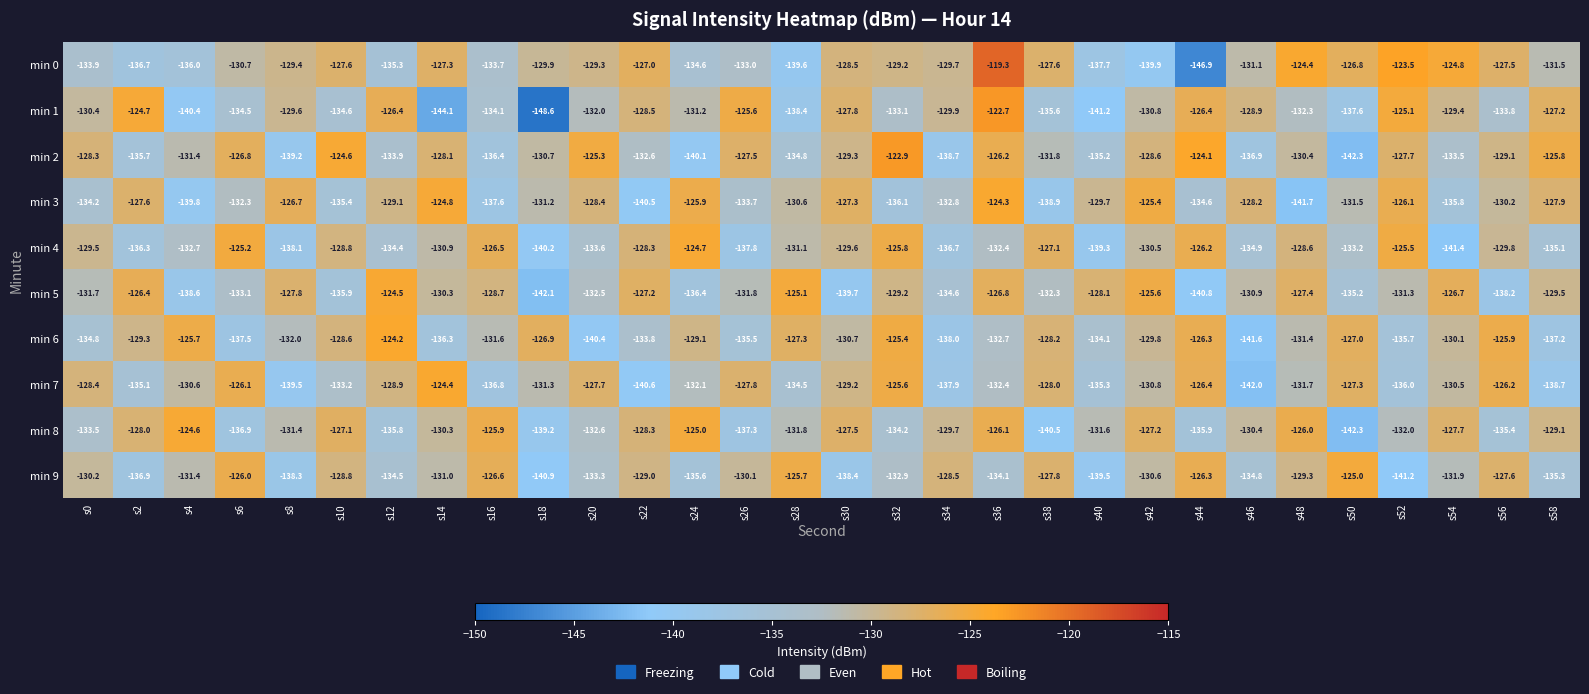

Where is min 4 nearest to the value -133?

s50